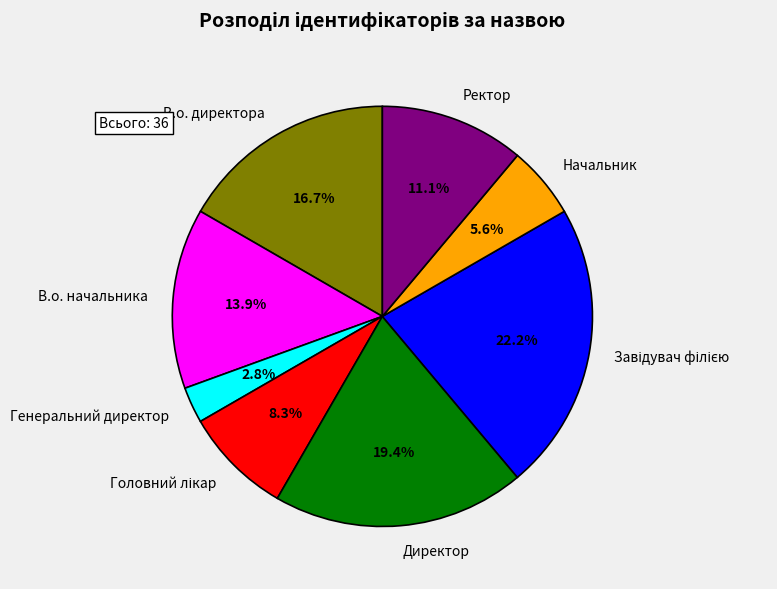

What is the ratio of the value at Ректор to the value at Начальник?

2.0